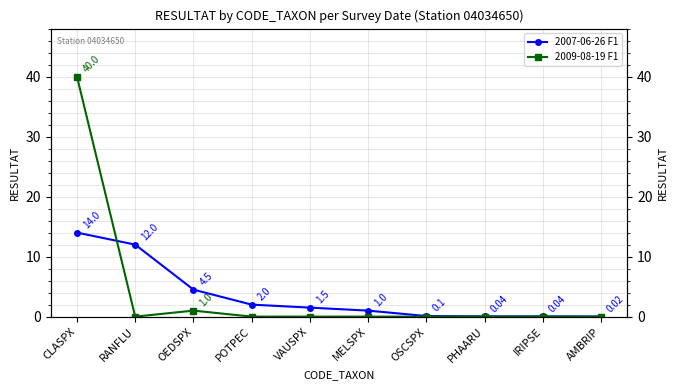

What are all the series names shown in the legend?

2007-06-26 F1, 2009-08-19 F1